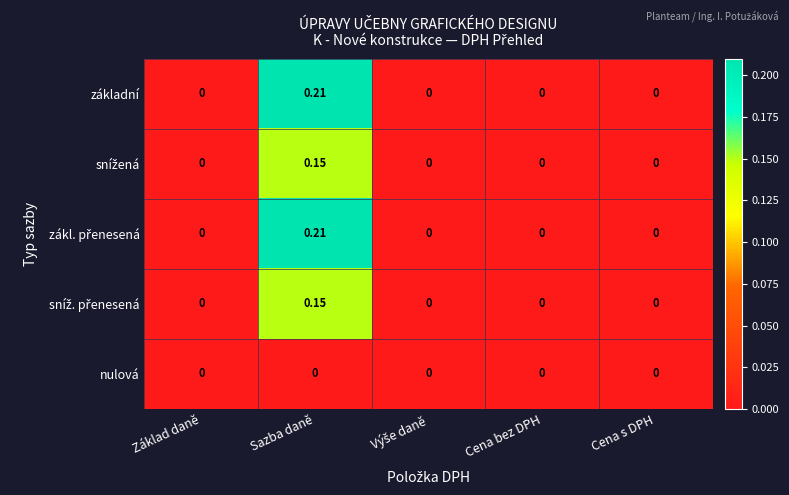

Which label corresponds to the largest value in the chart?

Sazba daně